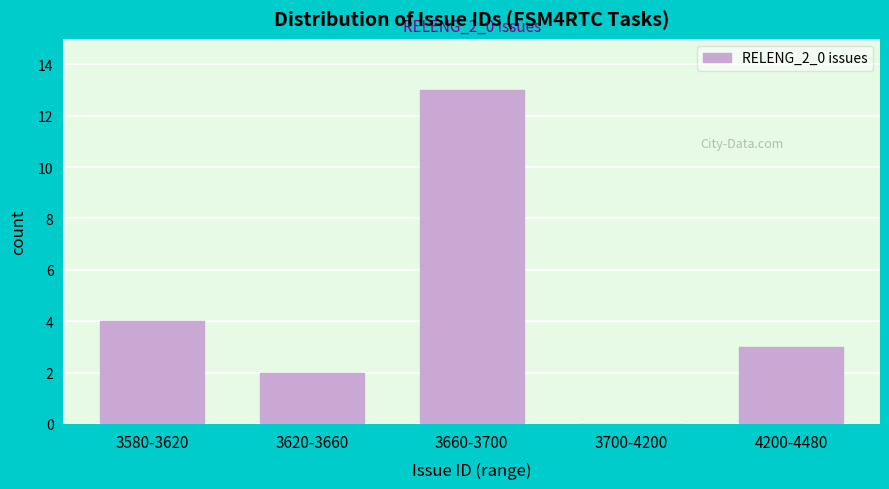

Reading right to left, list all the values displayed in this chart.

4200-4480=3	3700-4200=0	3660-3700=13	3620-3660=2	3580-3620=4